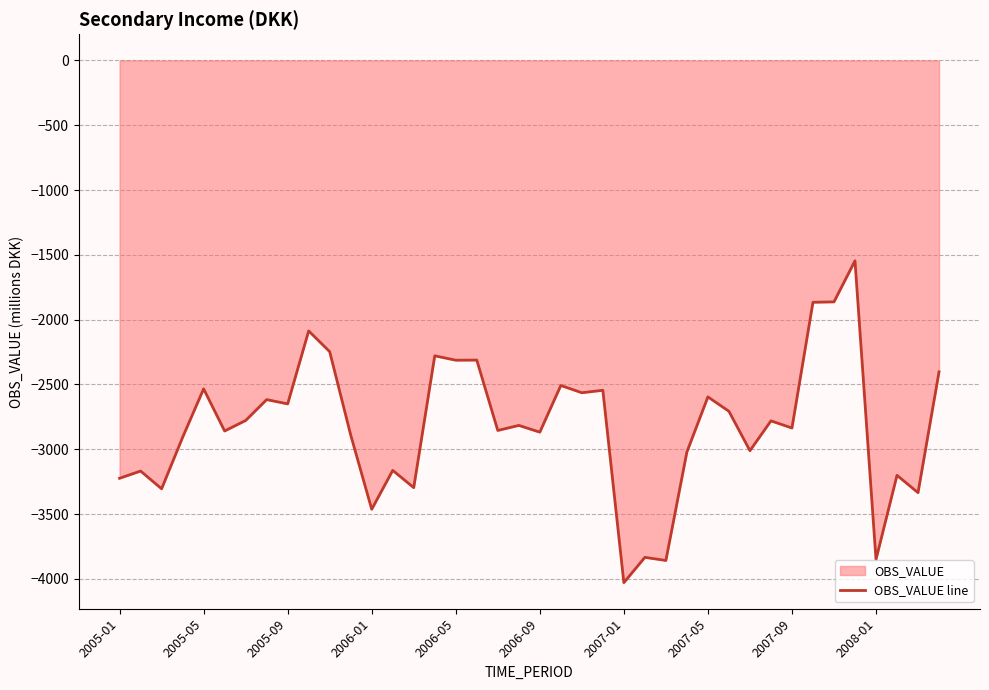

Which has a higher value, 2005-01 or 2007-01?

2005-01